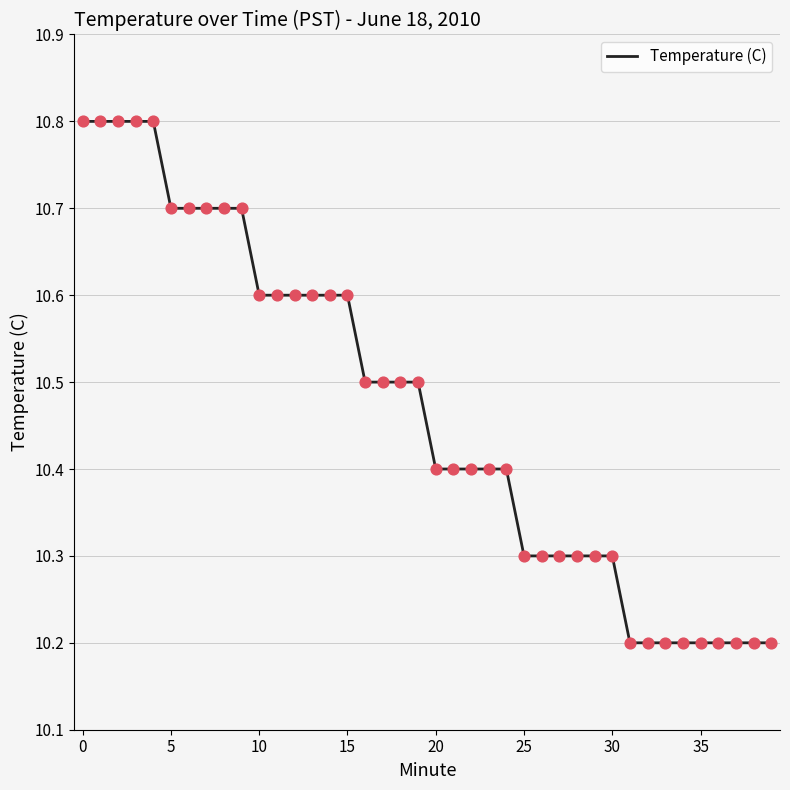

What is the minimum value shown in the chart?

10.2